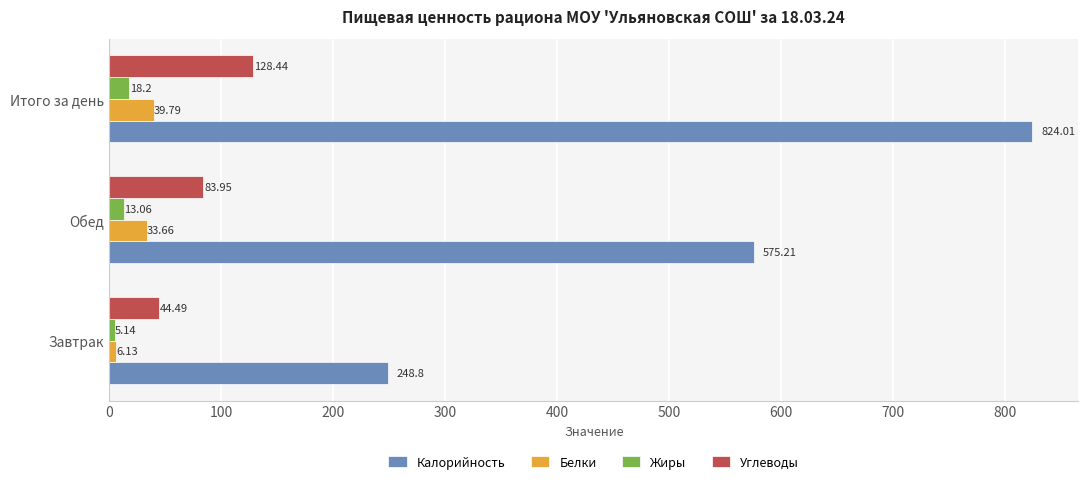

Which series changed the most between Обед and Итого за день?

Калорийность